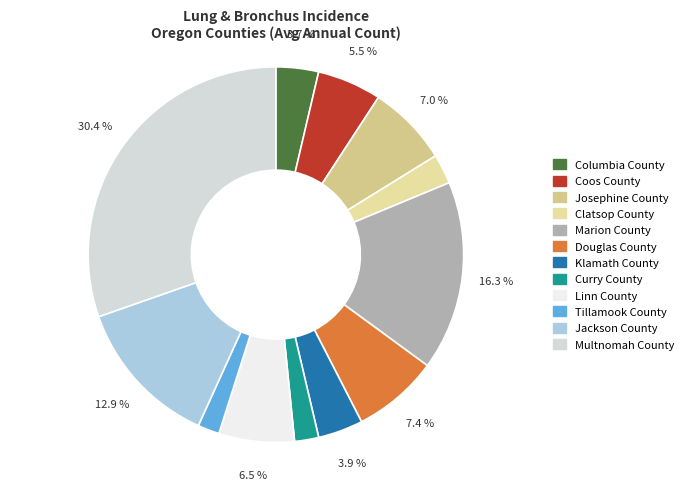

The Klamath County slice represents 4% of the pie. True or false?

True